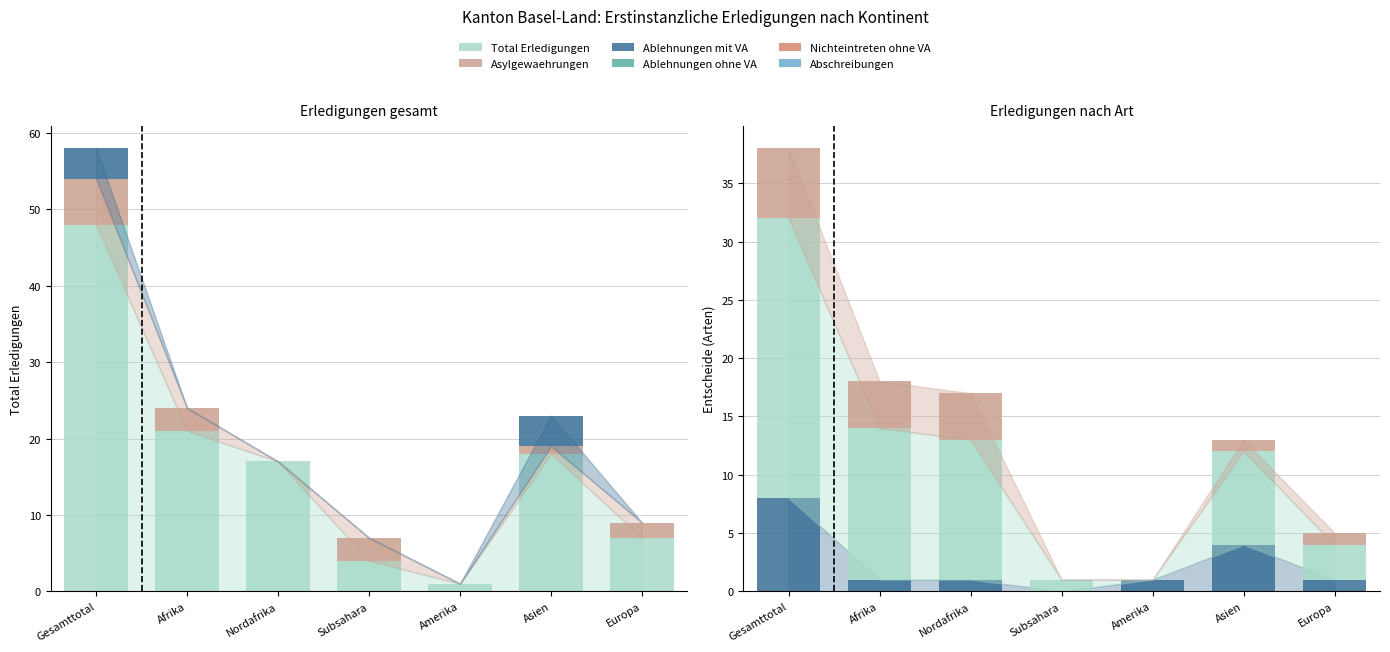

What is the total value across all series at Amerika?

2